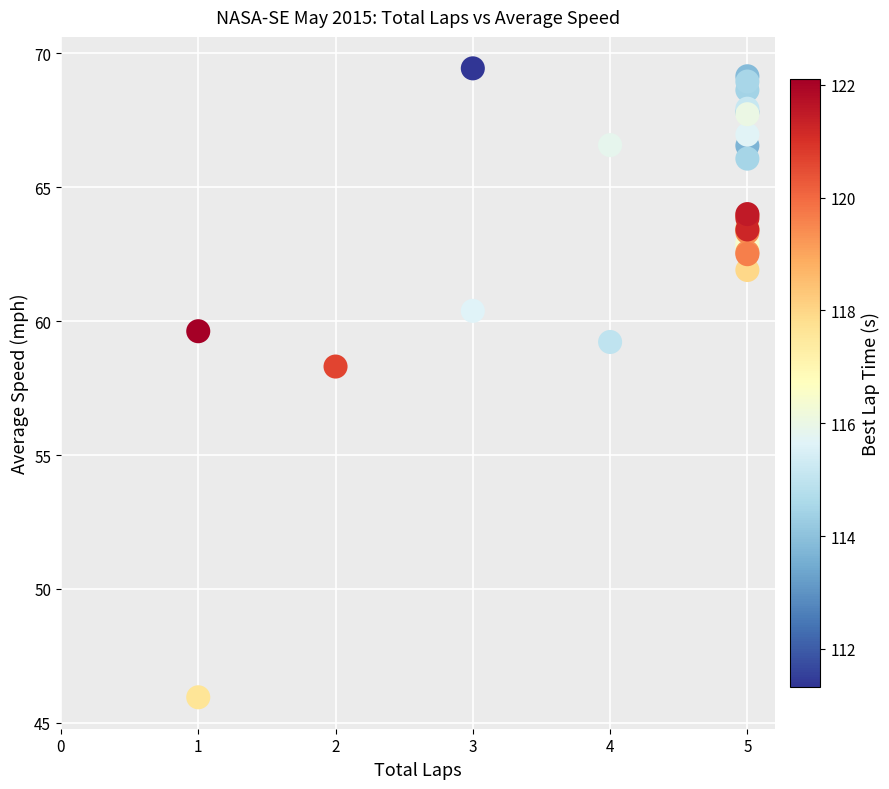

What Y value in the scatter plot is closest to 57?

58.3